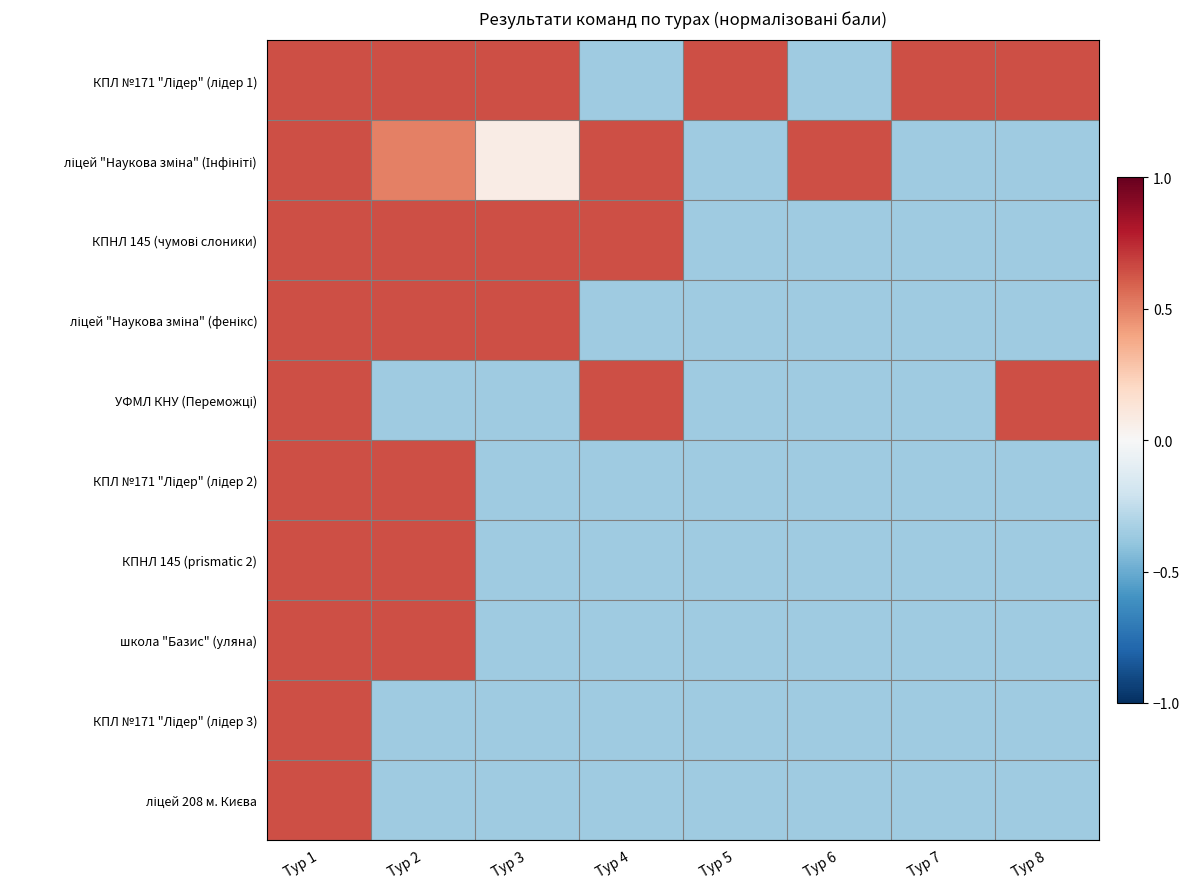

Which series has the widest spread of values?

КПЛ №171 "Лідер" (лідер 1)